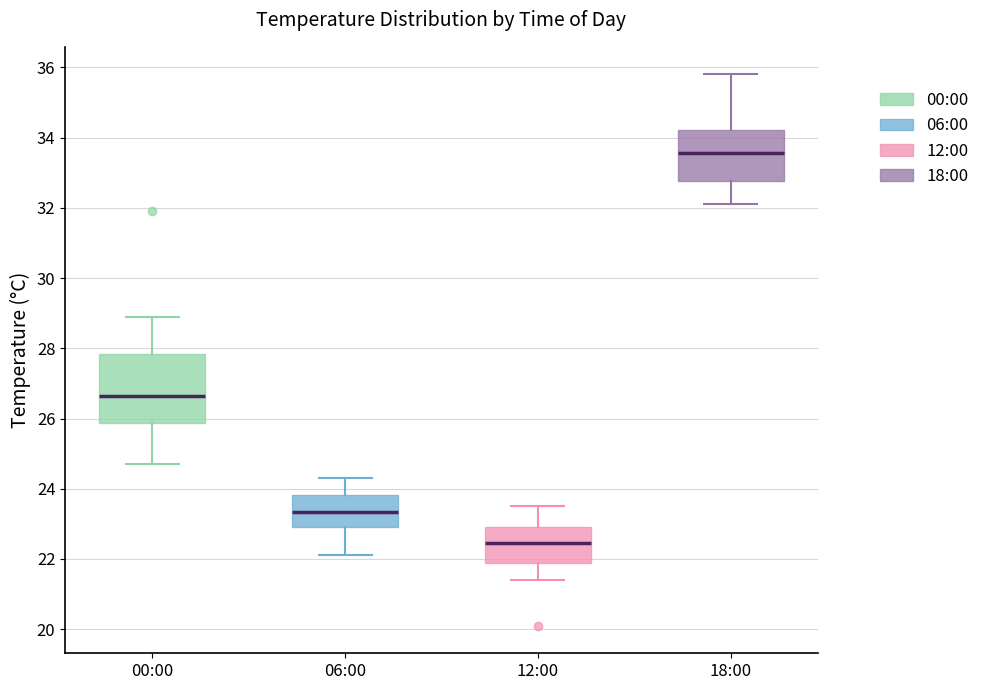

Reading left to right, transcribe this box plot: for each box, give where its median line is, the range the box spans, and where its two whiskers end, as read against the y-axis. The values are not printed on the chart, so give them approximately, as read against the axis.

00:00: median 26.6, box 25.8 to 27.8, whiskers 24.8 to 29.0
06:00: median 23.4, box 23.0 to 23.8, whiskers 22.2 to 24.4
12:00: median 22.4, box 22.0 to 23.0, whiskers 21.4 to 23.6
18:00: median 33.6, box 32.8 to 34.2, whiskers 32.2 to 35.8